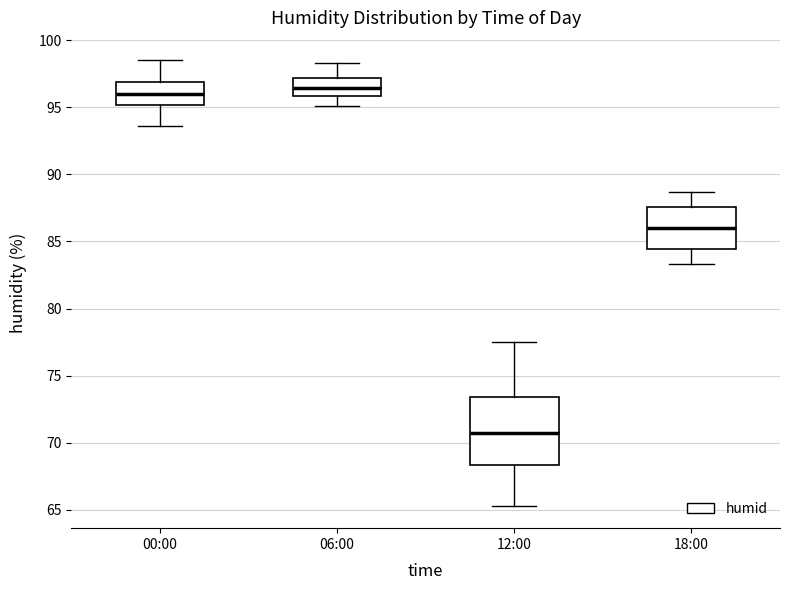

Reading left to right, transcribe this box plot: for each box, give where its median line is, the range the box spans, and where its two whiskers end, as read against the y-axis. The values are not printed on the chart, so give them approximately, as read against the axis.

00:00: median 96.0, box 95.0 to 97.0, whiskers 93.5 to 98.5
06:00: median 96.5, box 96.0 to 97.0, whiskers 95.0 to 98.5
12:00: median 71.0, box 68.5 to 73.5, whiskers 65.5 to 77.5
18:00: median 86.0, box 84.5 to 87.5, whiskers 83.5 to 88.5